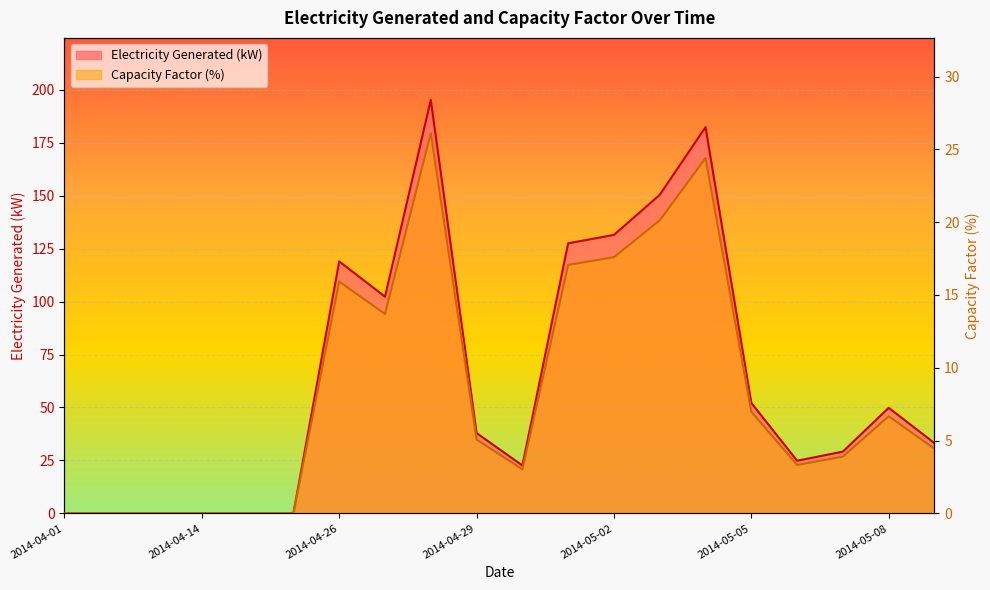

What is the label of the 18th point from the left?

2014-05-07